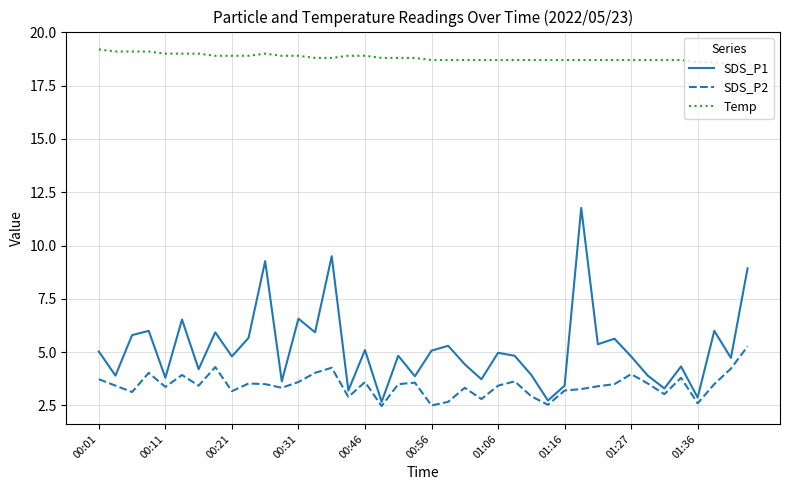

True or false: SDS_P2 and SDS_P1 intersect in this chart.

False